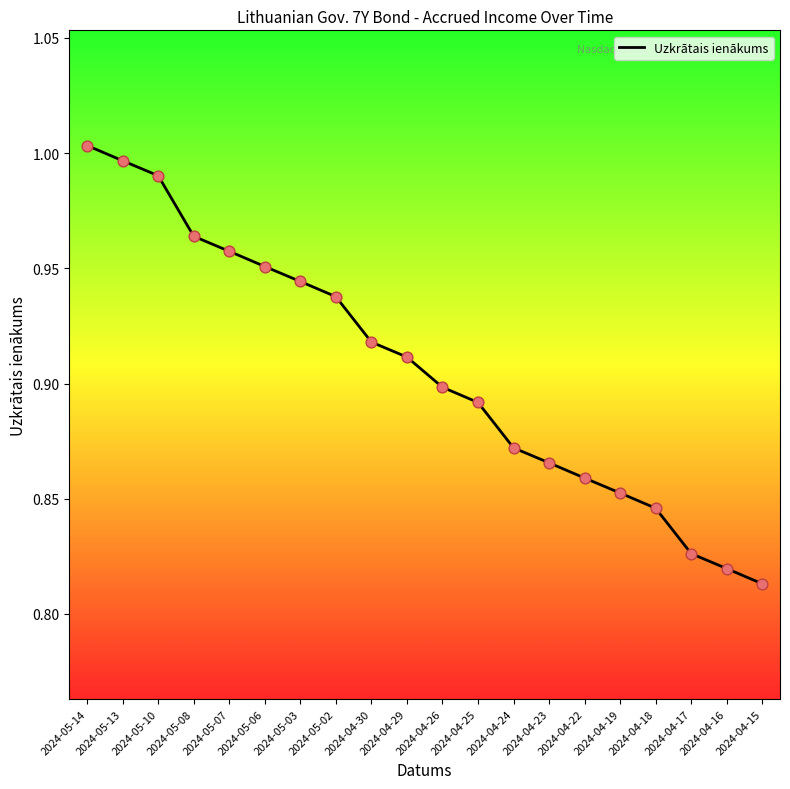

Which has a higher value, 2024-04-25 or 2024-04-15?

2024-04-25